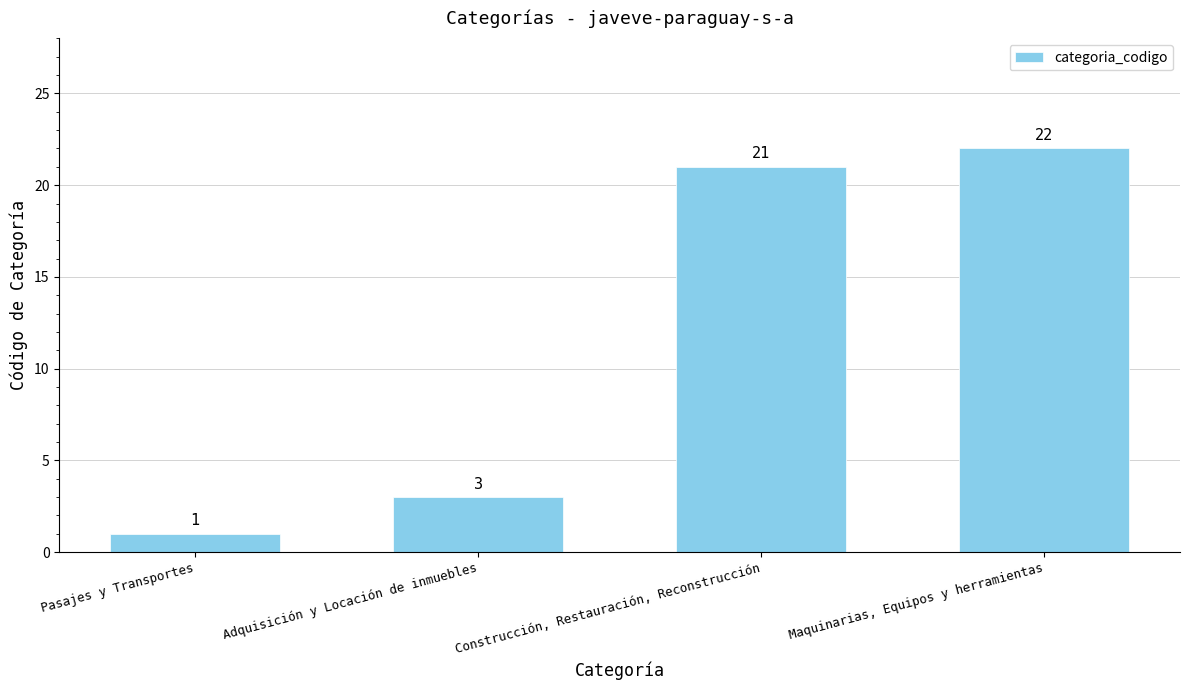

What is the value of the 1st bar from the left?

1